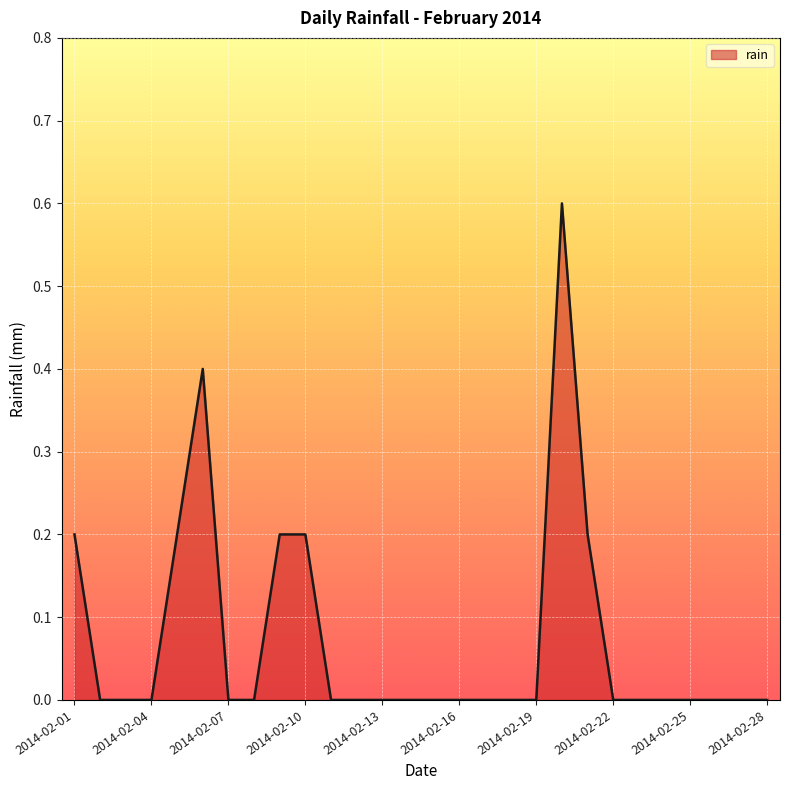

What is the difference between the maximum and minimum values?

0.6